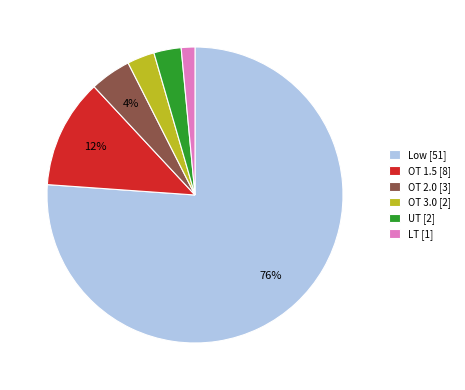

Which category has the biggest portion of the pie?

Low